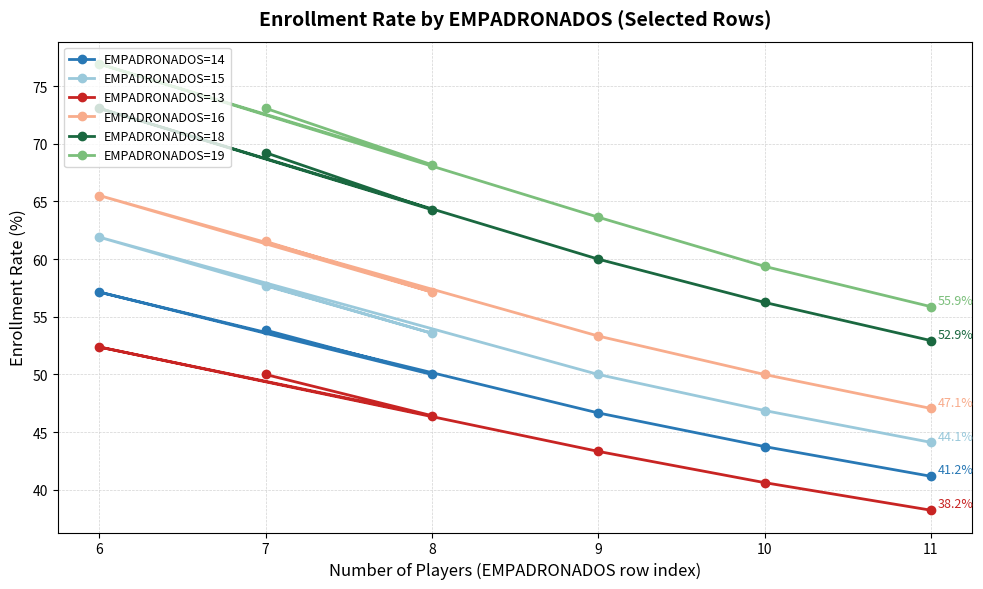

How many lines are shown in the chart?

6